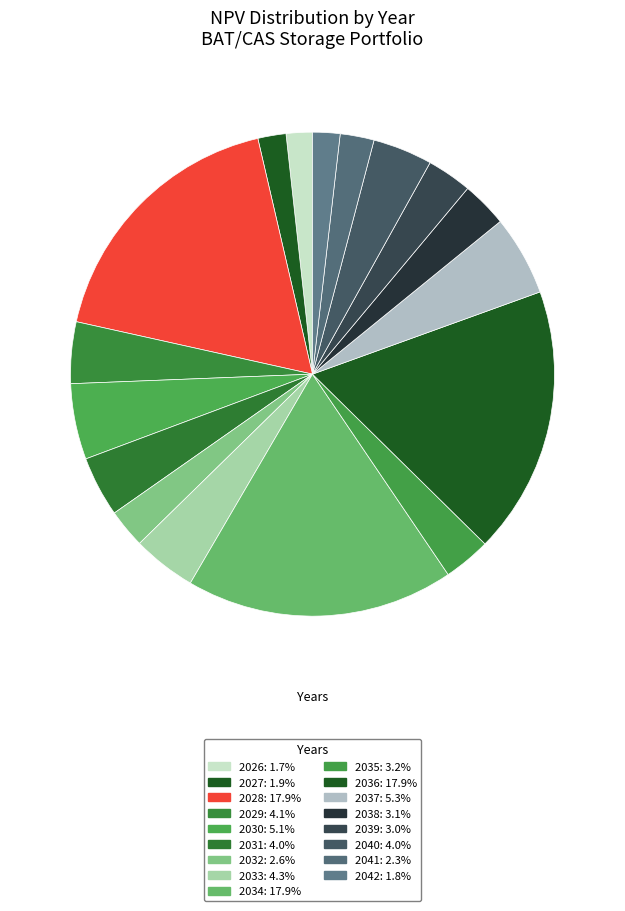

What is the largest slice in the pie chart?

2028